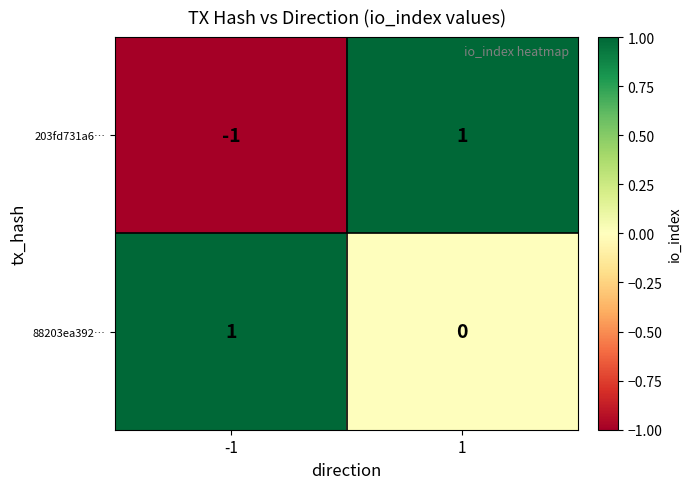

What is the difference between the highest and lowest values at 1?

1